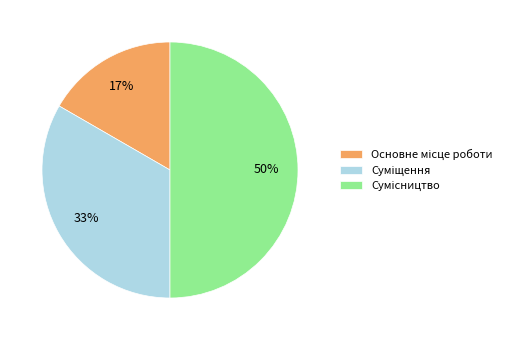

To the nearest percent, what is the average slice percentage?

33%